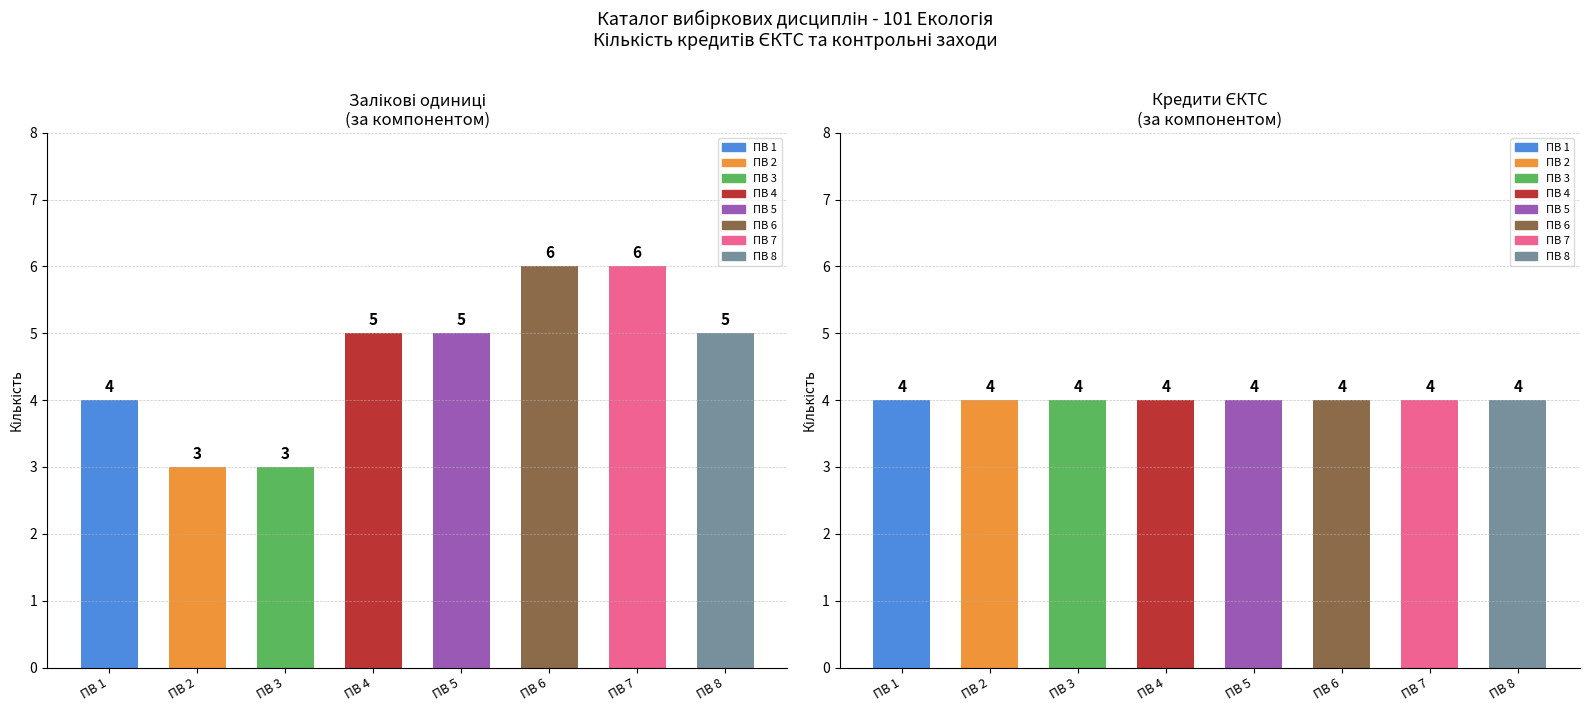

Rank the series at ПВ 6 from highest to lowest value.

Заліки, ЄКТС